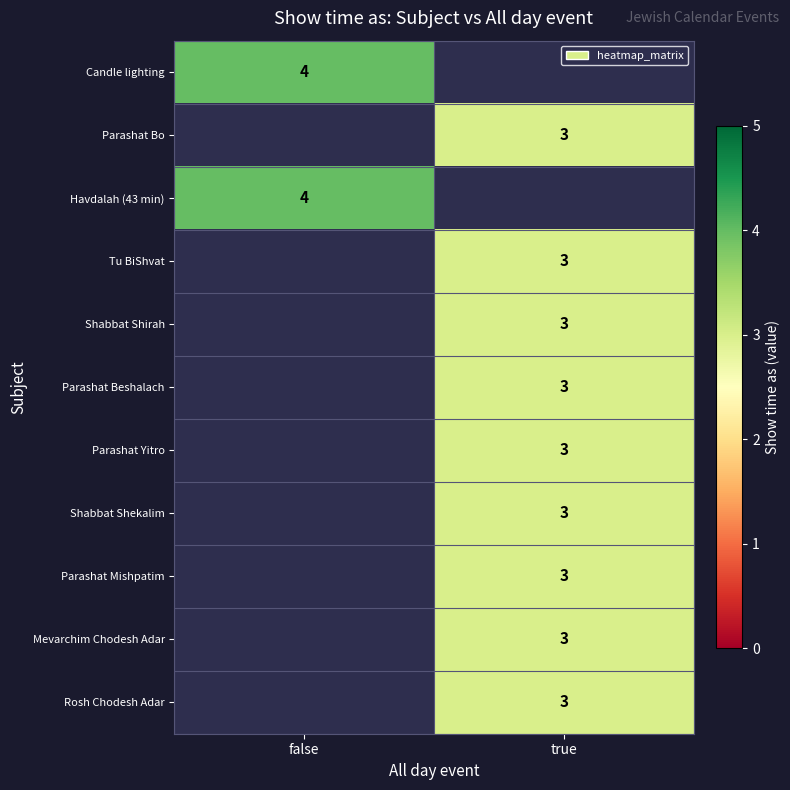

The Shabbat Shirah series shows 5 at true. True or false?

False